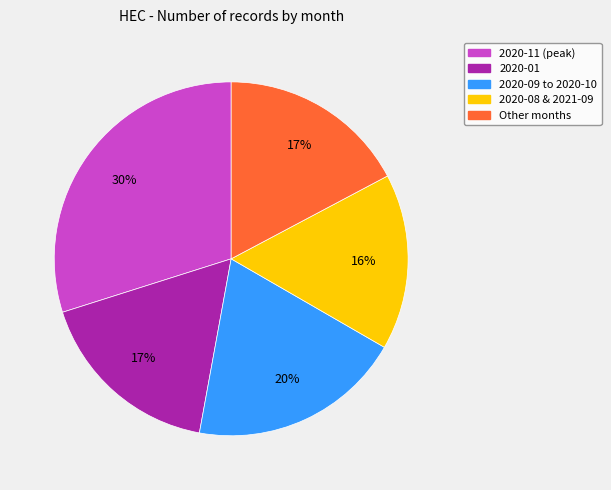

To the nearest percent, what is the average slice percentage?

20%